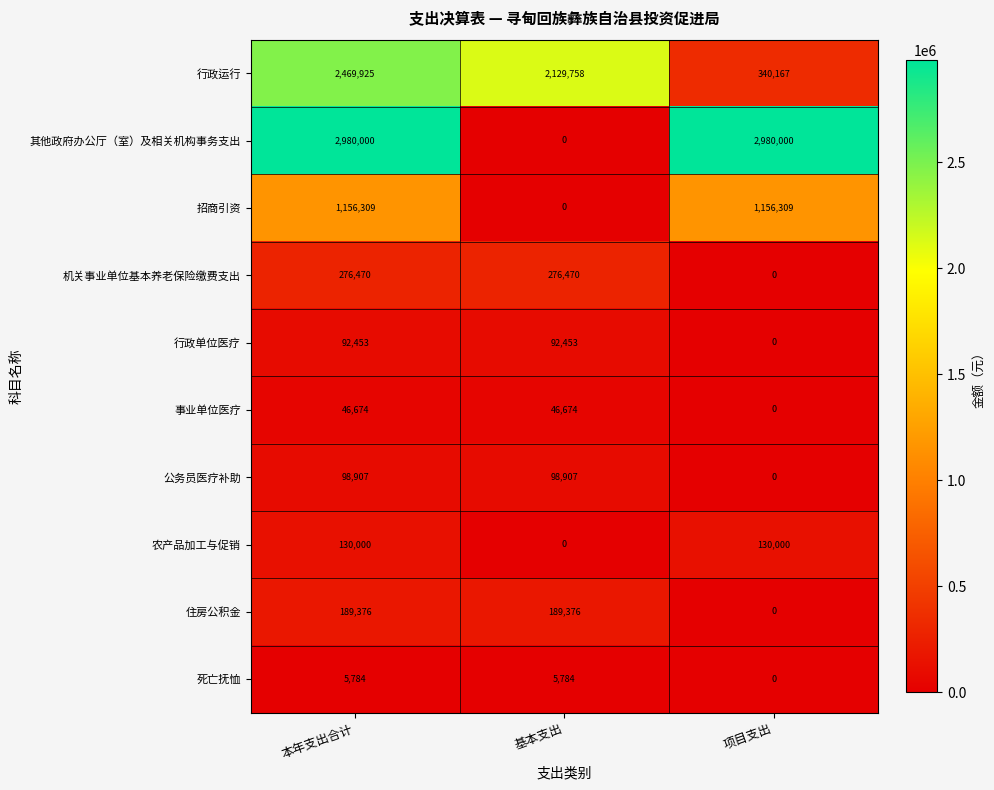

How many 行政运行 values are between 340167 and 2469925?

3